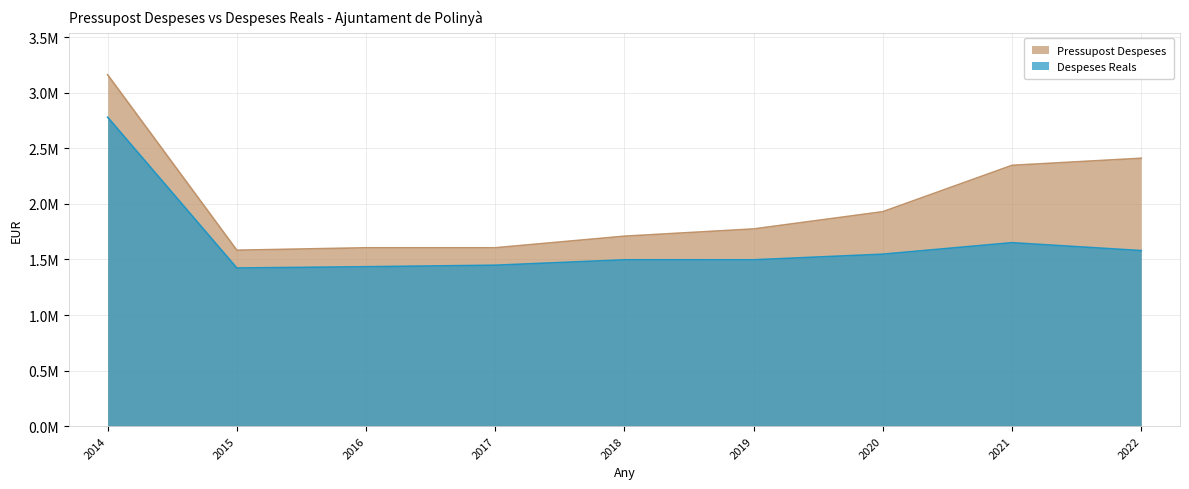

Rank the series by their maximum value, from highest to lowest.

Pressupost Despeses, Despeses Reals